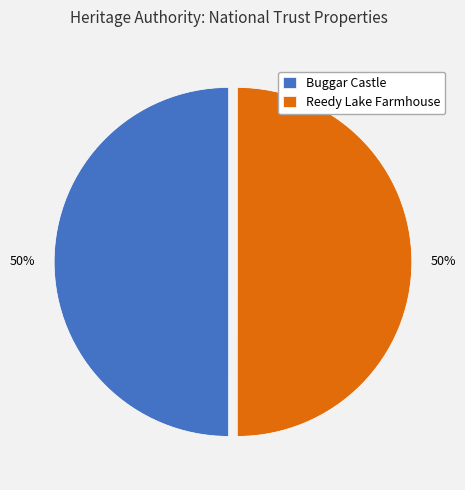

True or false: Reedy Lake Farmhouse accounts for 50% of the total.

True